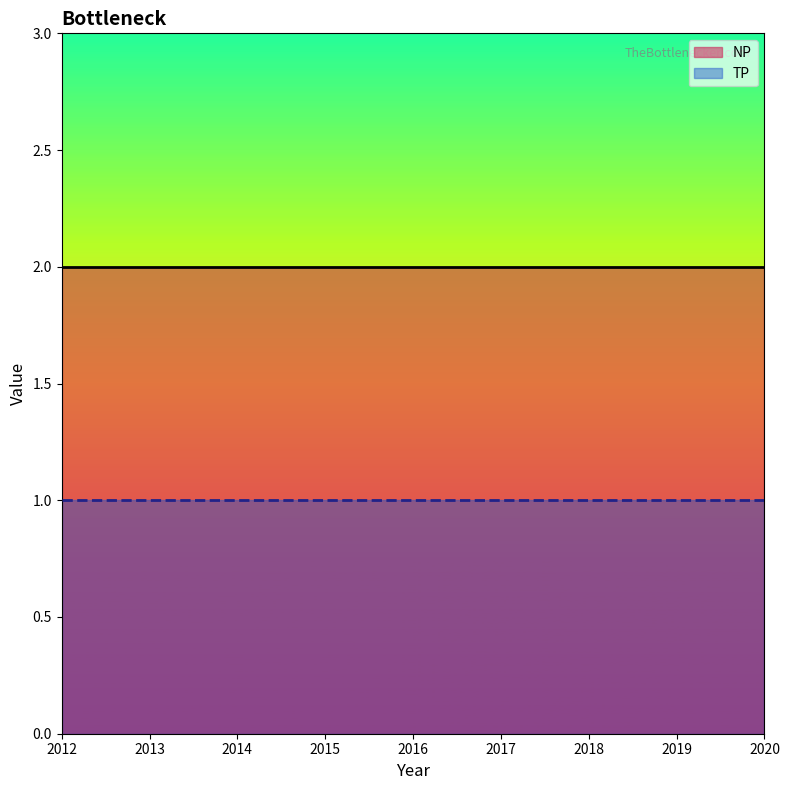

True or false: NP has a value of 1 at 2019.

False